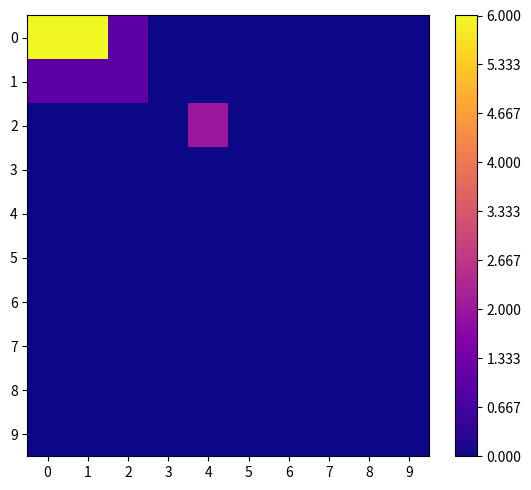

Reading left to right, what are all the values shown in this chart?

0: 0=6	1=6	2=1	3=0	4=0	5=0	6=0	7=0	8=0	9=0
1: 0=1	1=1	2=1	3=0	4=0	5=0	6=0	7=0	8=0	9=0
2: 0=0	1=0	2=0	3=0	4=2	5=0	6=0	7=0	8=0	9=0
3: 0=0	1=0	2=0	3=0	4=0	5=0	6=0	7=0	8=0	9=0
4: 0=0	1=0	2=0	3=0	4=0	5=0	6=0	7=0	8=0	9=0
5: 0=0	1=0	2=0	3=0	4=0	5=0	6=0	7=0	8=0	9=0
6: 0=0	1=0	2=0	3=0	4=0	5=0	6=0	7=0	8=0	9=0
7: 0=0	1=0	2=0	3=0	4=0	5=0	6=0	7=0	8=0	9=0
8: 0=0	1=0	2=0	3=0	4=0	5=0	6=0	7=0	8=0	9=0
9: 0=0	1=0	2=0	3=0	4=0	5=0	6=0	7=0	8=0	9=0